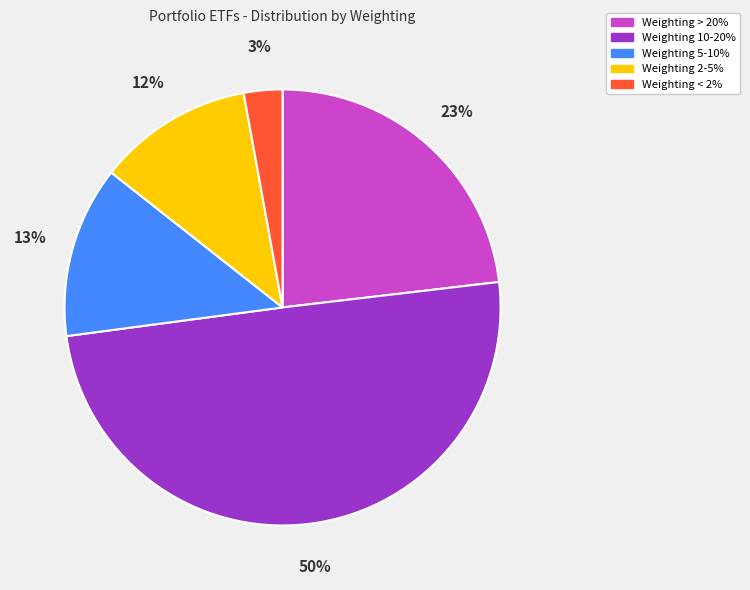

To the nearest percent, what is the difference between the largest and smallest slice percentages?

47%